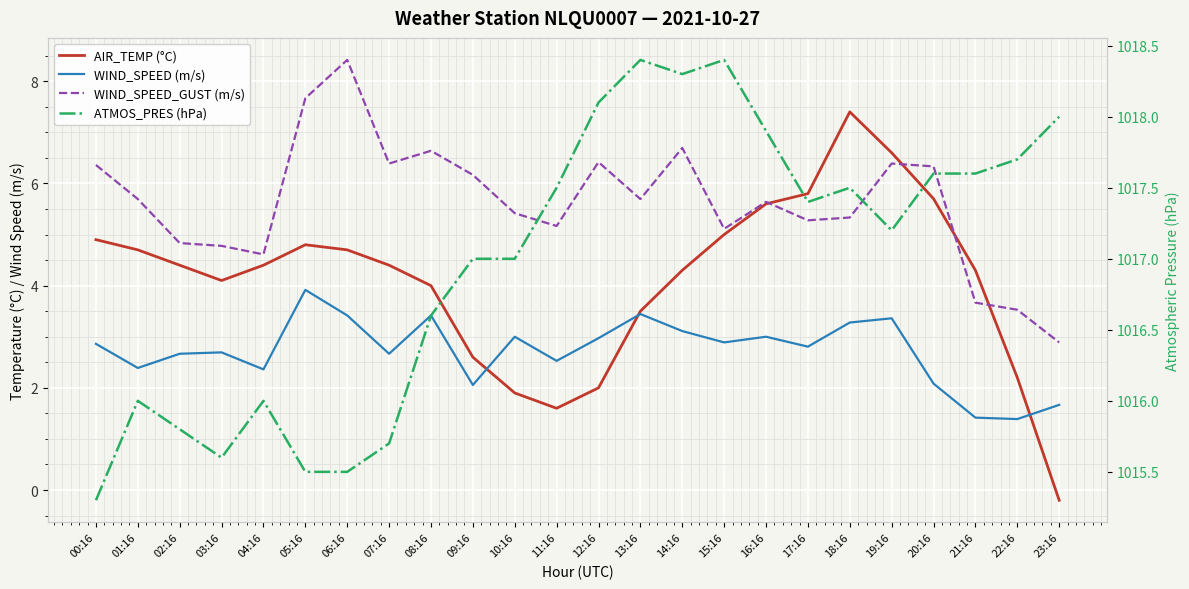

How many intersections are there between AIR_TEMP and WIND_SPEED?

3